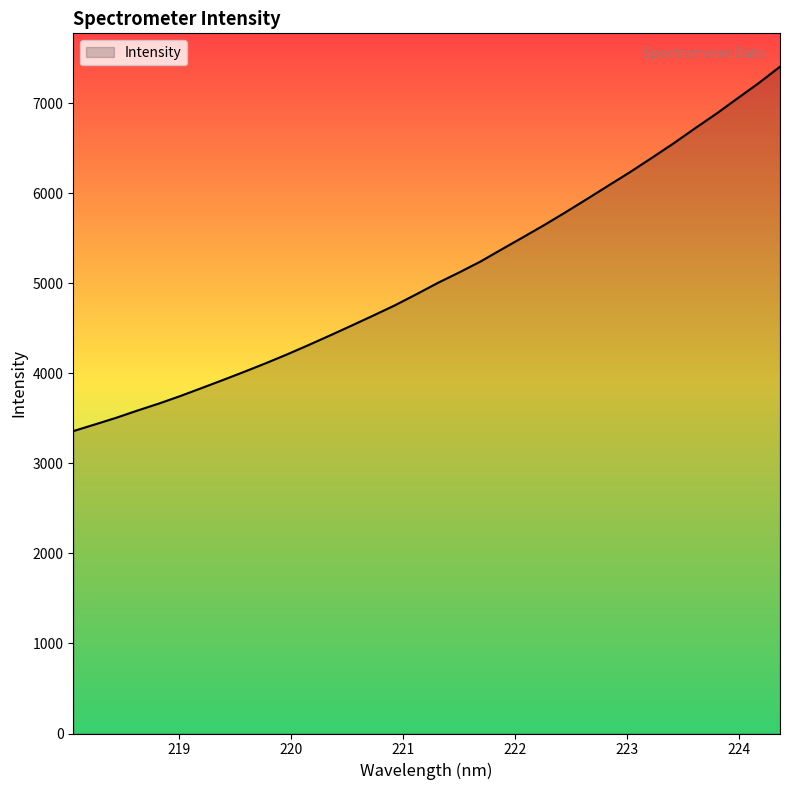

How many distinct data groups are displayed?

1